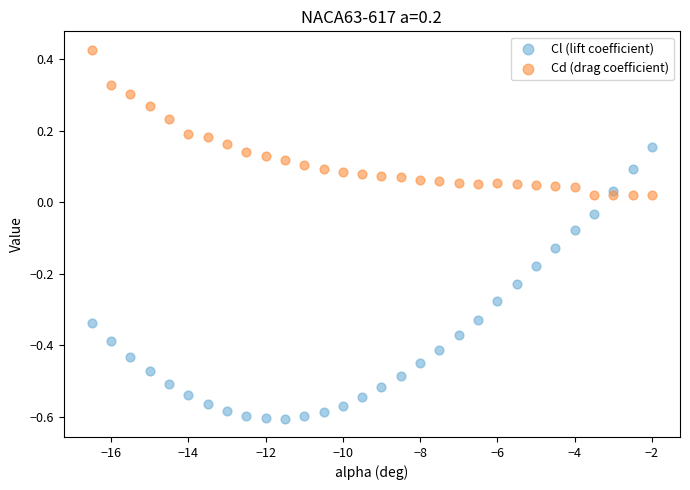

Which series has the widest spread of Y values?

Cl (lift coefficient)